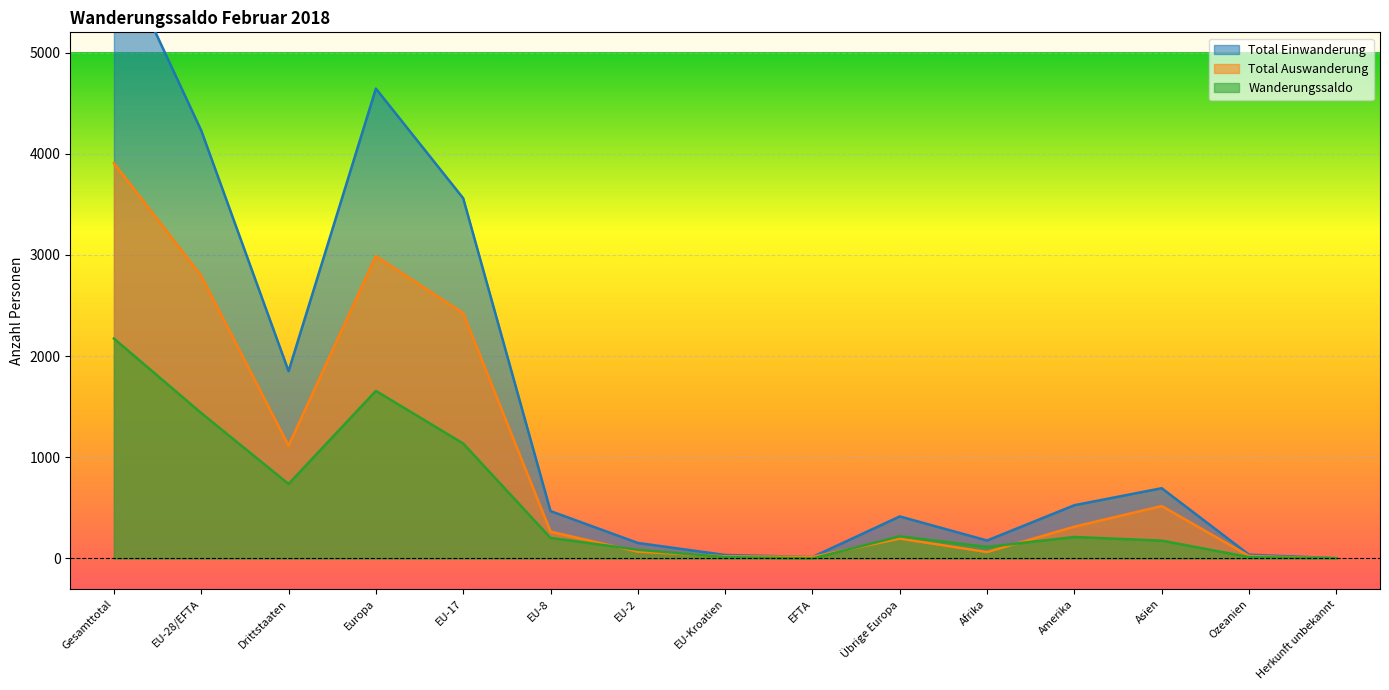

Between Drittstaaten and EFTA, which series saw the biggest shift?

Total Einwanderung